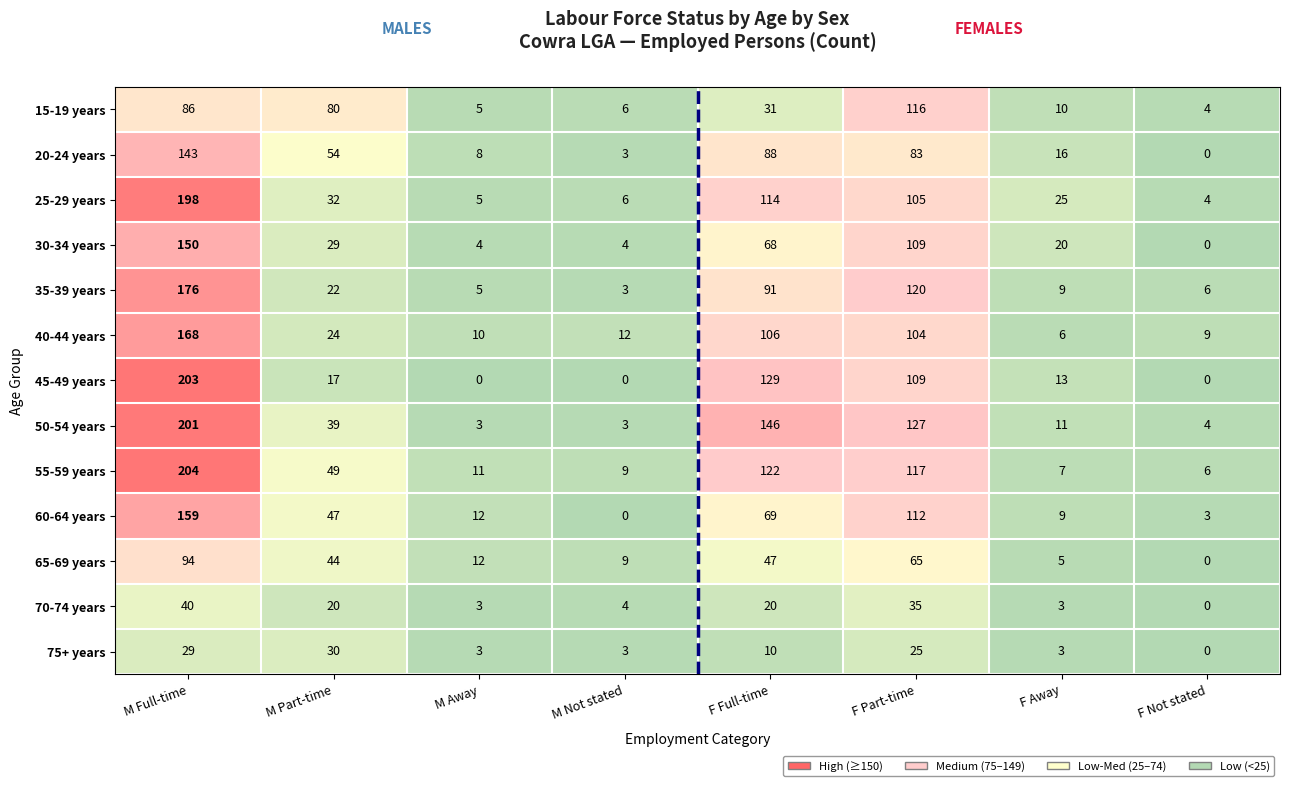

Is it true that 25-29 years equals 318 at M Full-time?

False